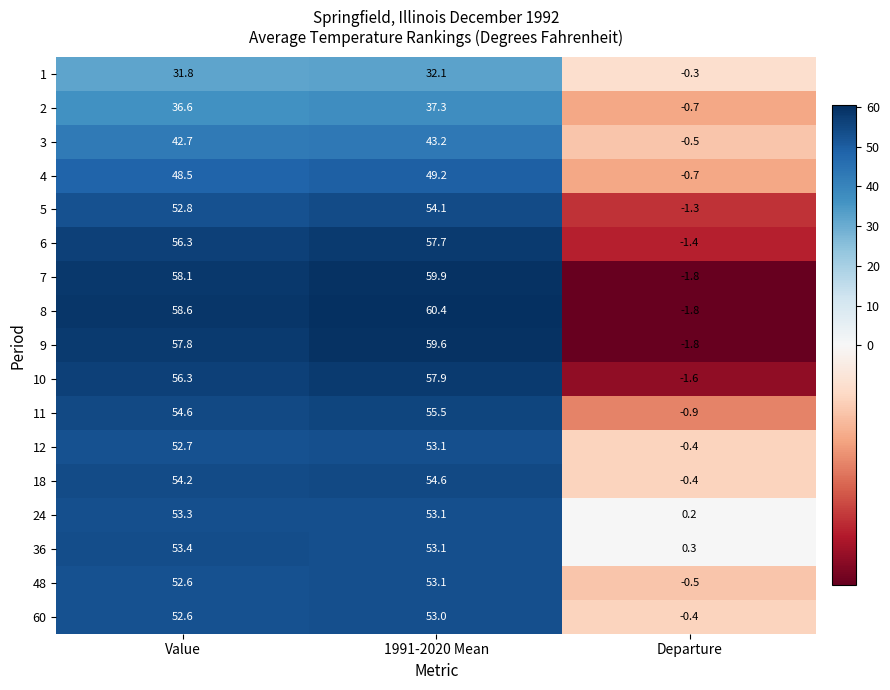

How many values in the 10 series are below 56?

1